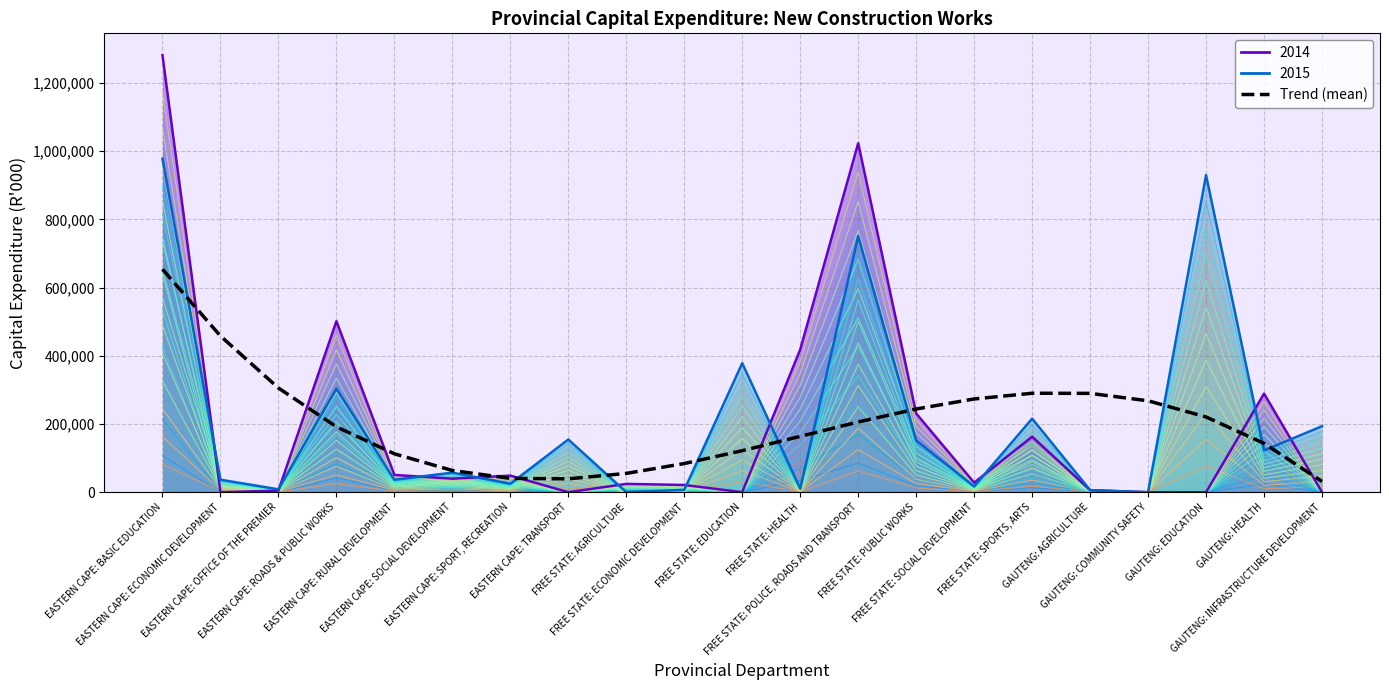

What is the sum of the values at GAUTENG: EDUCATION and EASTERN CAPE: SOCIAL DEVELOPMENT?

284275.9